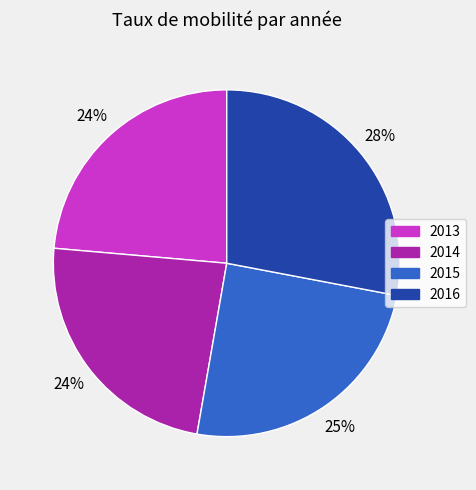

Approximately how many times larger is the value at 2013 compared to 2014?

1.0